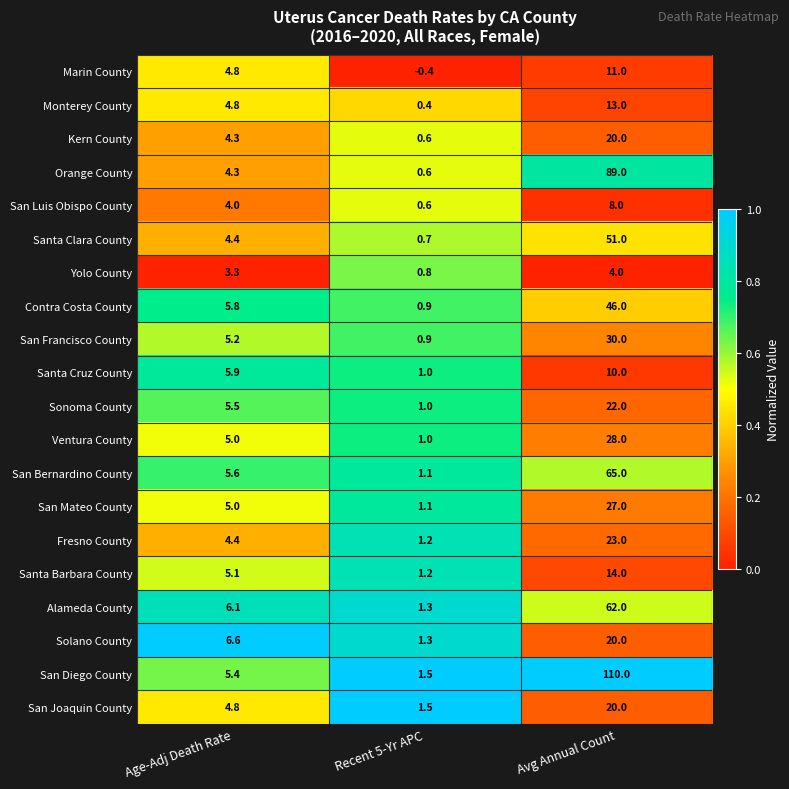

Is it true that Orange County equals 4.3 at Age-Adj Death Rate?

True